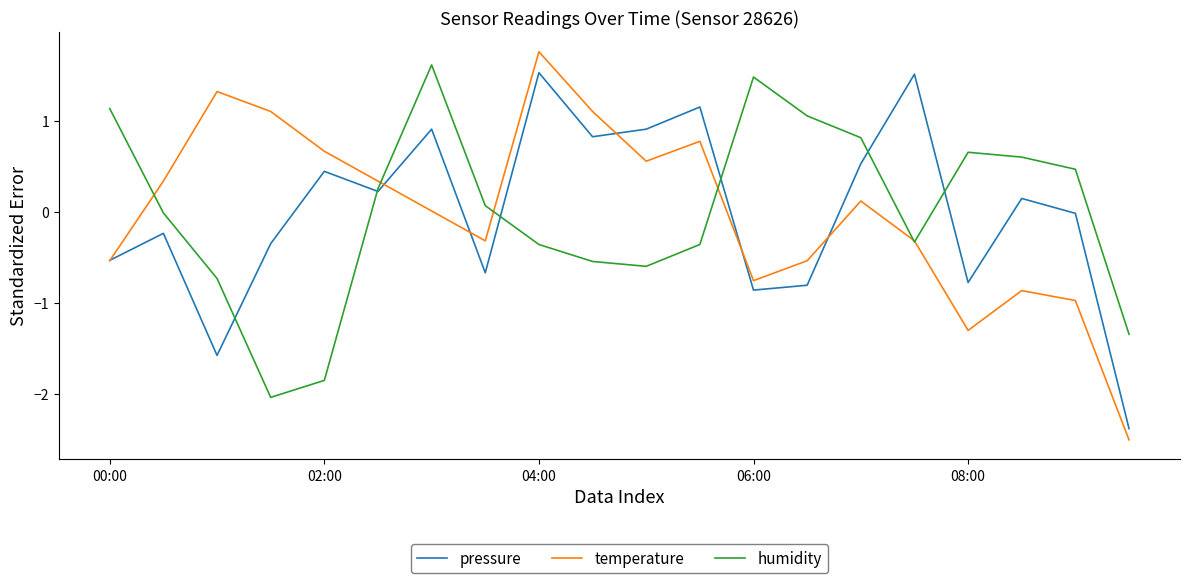

What is the highest value of the temperature series?

1.8